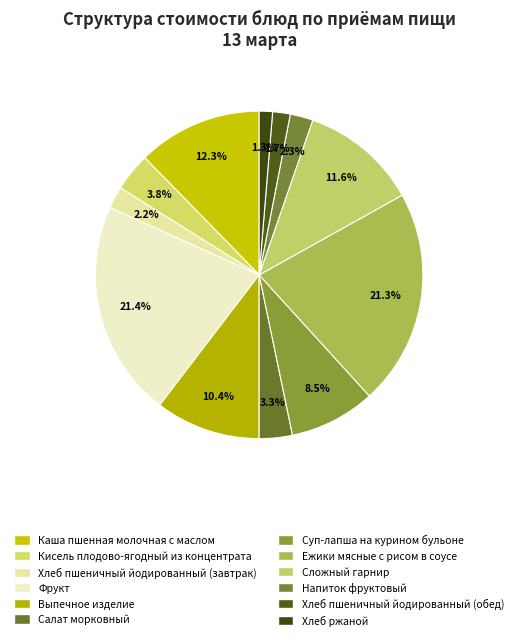

Is Хлеб пшеничный йодированный (завтрак) the majority of the pie?

No